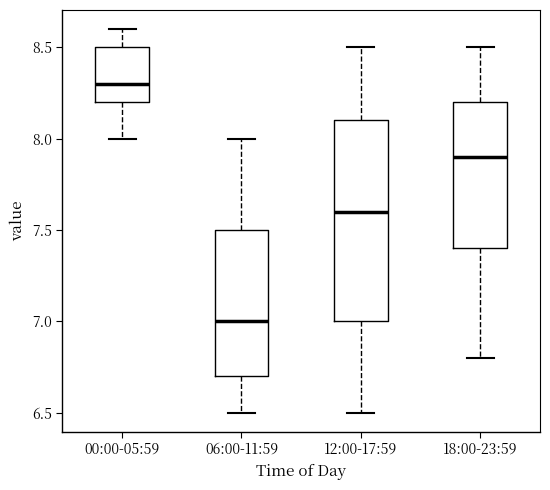

Reading left to right, transcribe this box plot: for each box, give where its median line is, the range the box spans, and where its two whiskers end, as read against the y-axis. The values are not printed on the chart, so give them approximately, as read against the axis.

00:00-05:59: median 8.3, box 8.2 to 8.5, whiskers 8.0 to 8.6
06:00-11:59: median 7.0, box 6.7 to 7.5, whiskers 6.5 to 8.0
12:00-17:59: median 7.6, box 7.0 to 8.1, whiskers 6.5 to 8.5
18:00-23:59: median 7.9, box 7.4 to 8.2, whiskers 6.8 to 8.5